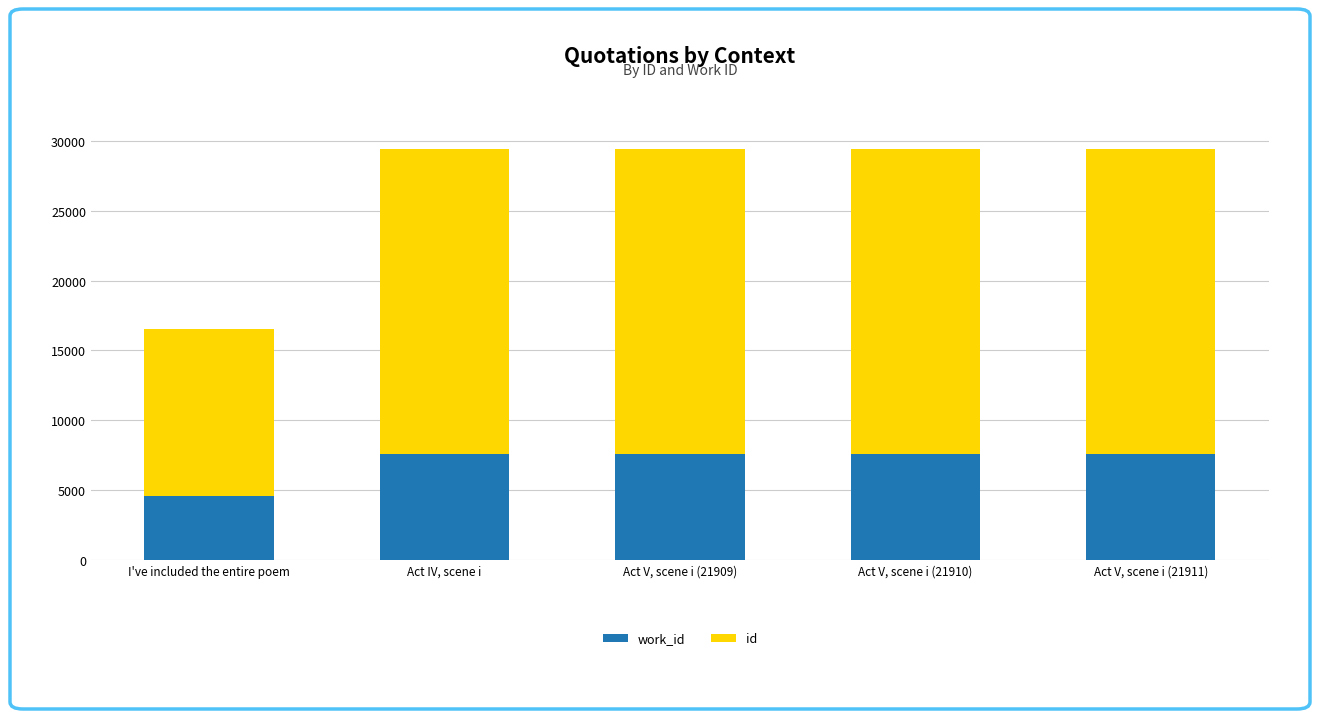

What is the total value across all series at Act V, scene i (21911)?

29462.0